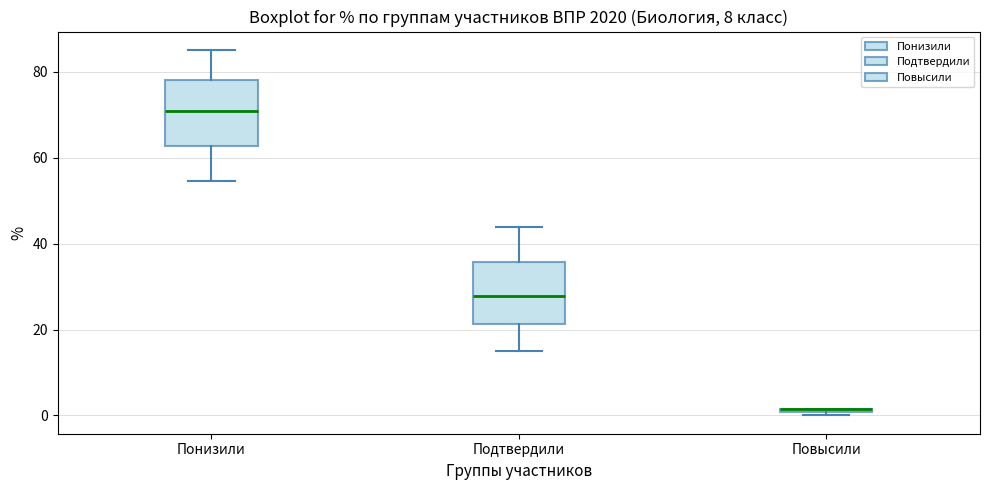

Where is the upper edge of the box for Понизили on the y-axis? The values are not printed on the chart, so give them approximately, as read against the axis.

78